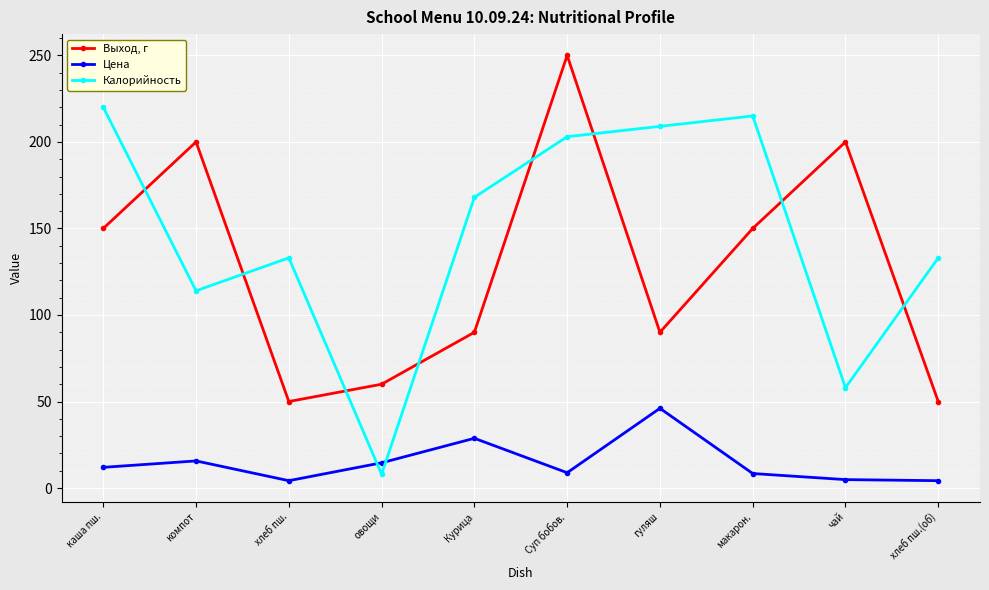

What is the lowest value of the Выход, г series?

50.0